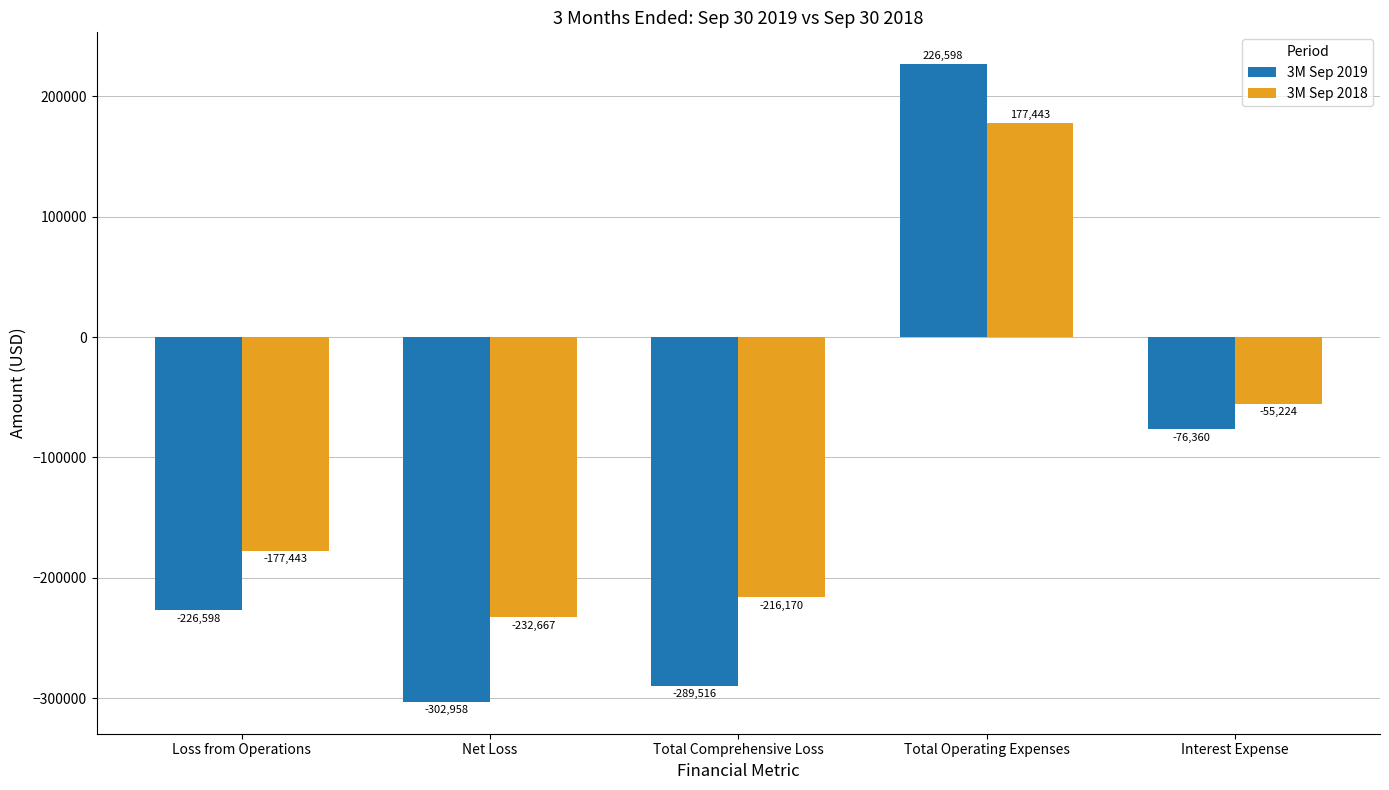

Count the number of data series in this chart.

2